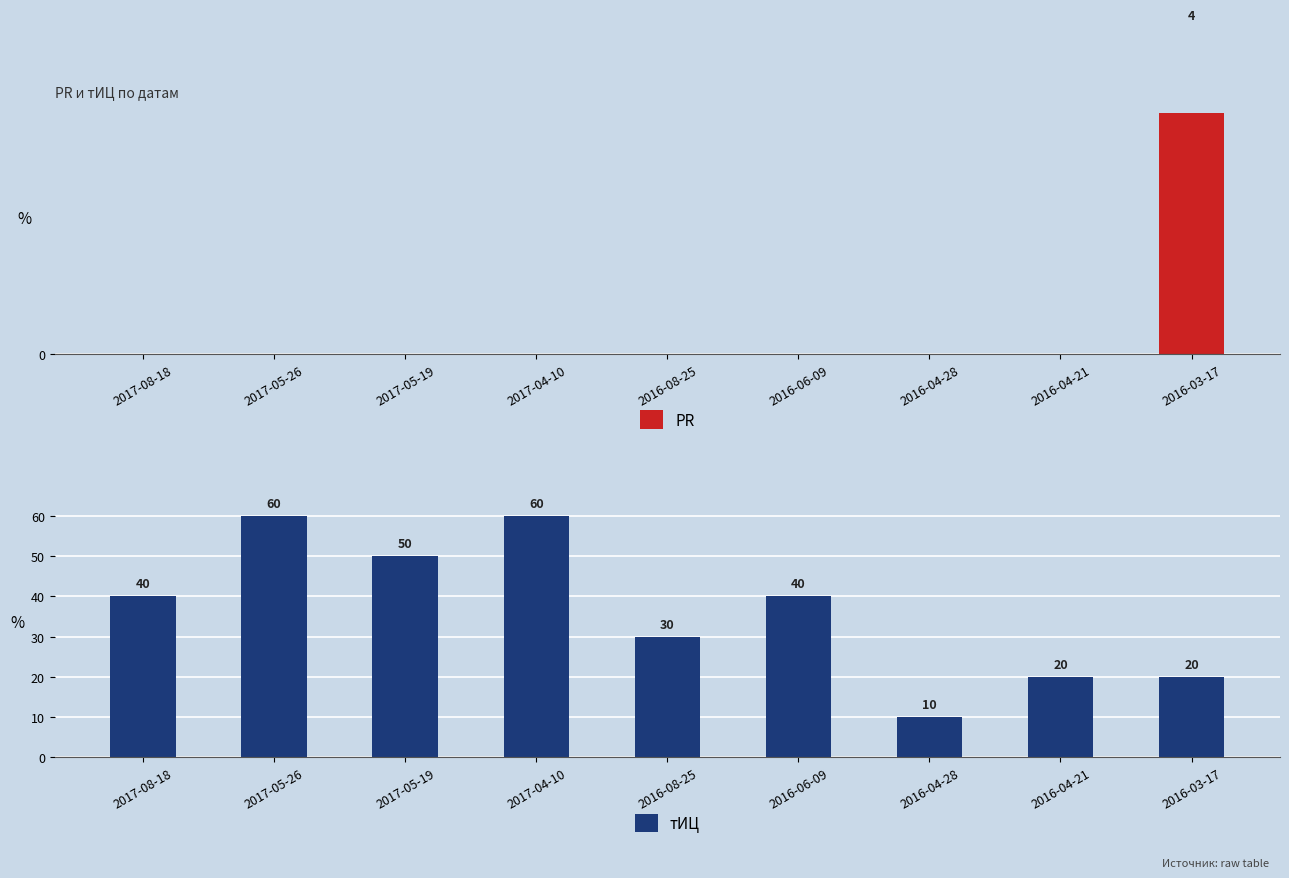

What is the sum of all тИЦ values?

330